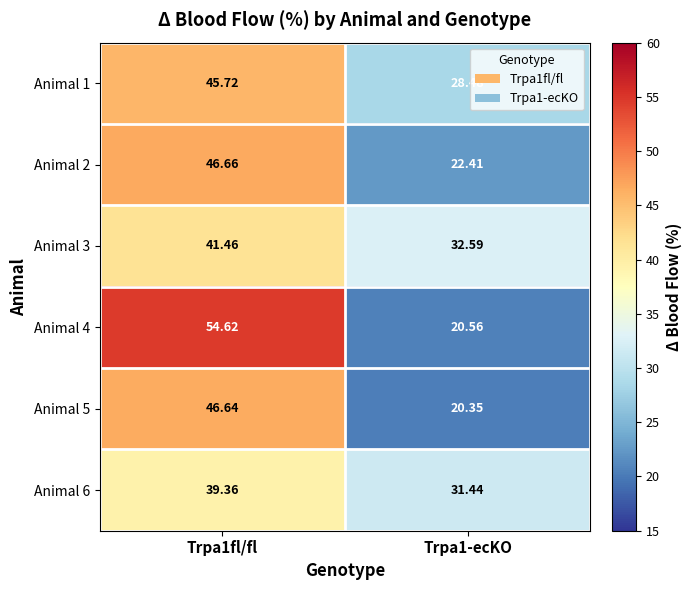

Is the value of Animal 4 at Trpa1-ecKO greater than the value of Animal 5 at Trpa1fl/fl?

No